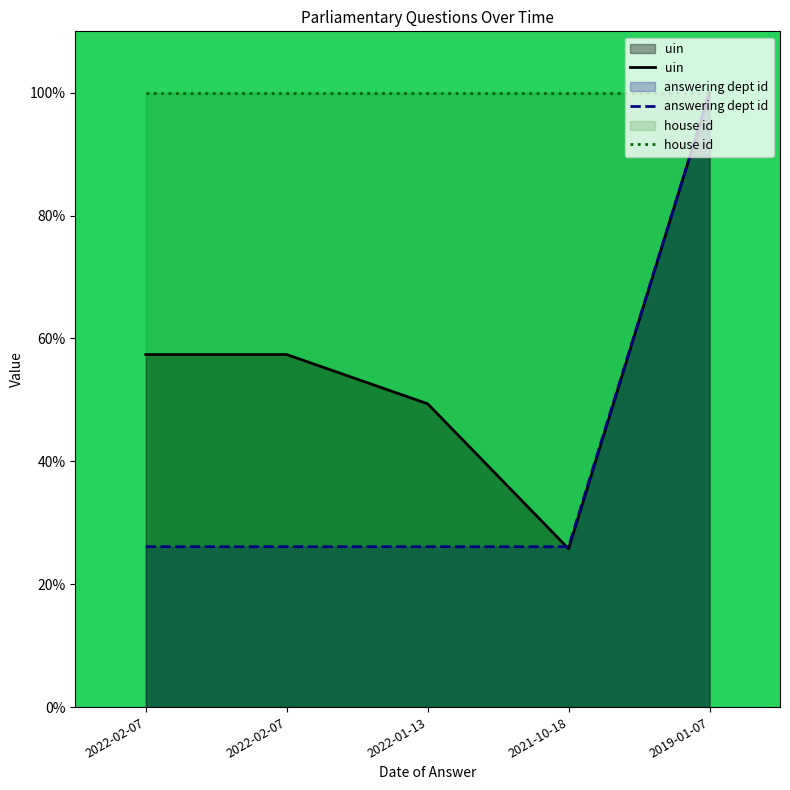

Rank the categories by uin value from highest to lowest.

2019-01-07, 2022-02-07, 2022-02-07, 2022-01-13, 2021-10-18